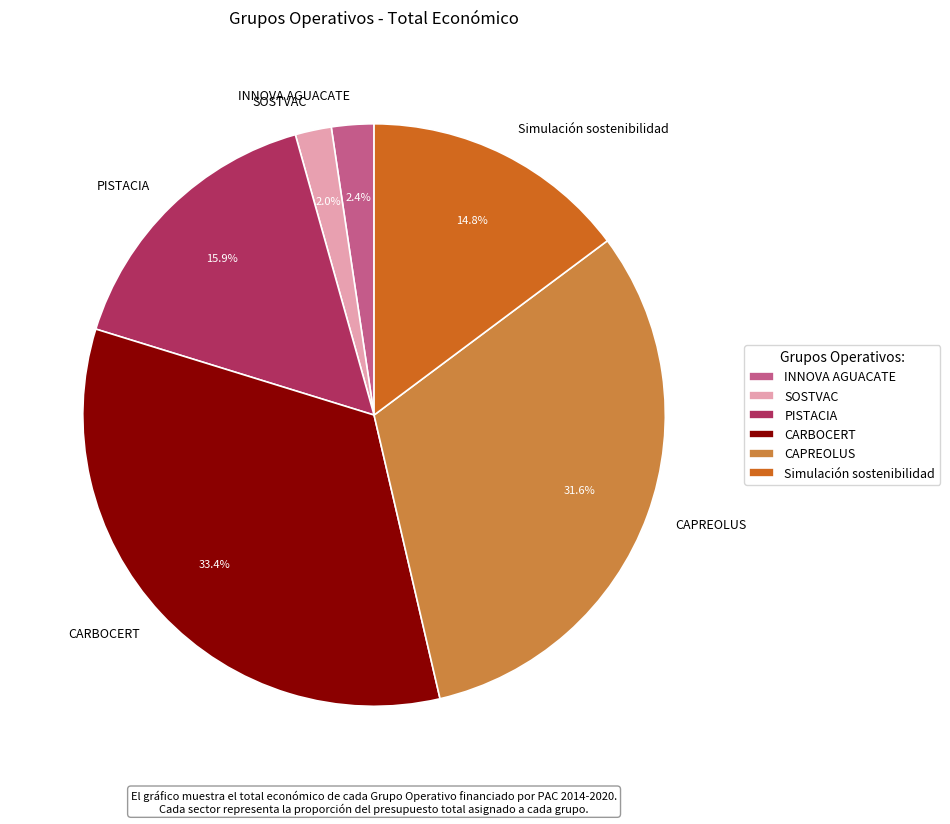

What is the total percentage of PISTACIA and SOSTVAC?

17.9%